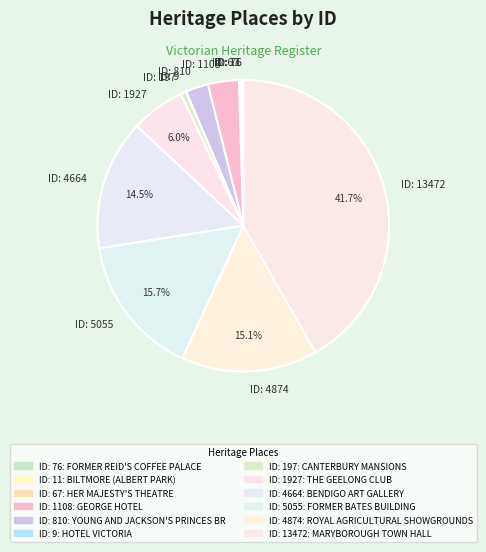

Which has a higher value, ID: 4664 or ID: 13472?

ID: 13472